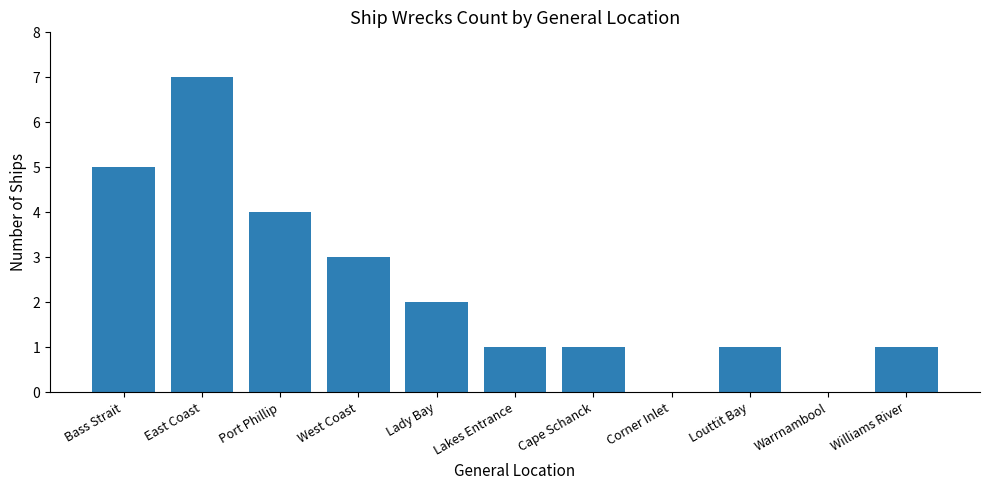

Are the bars grouped side by side (vs. stacked)?

No